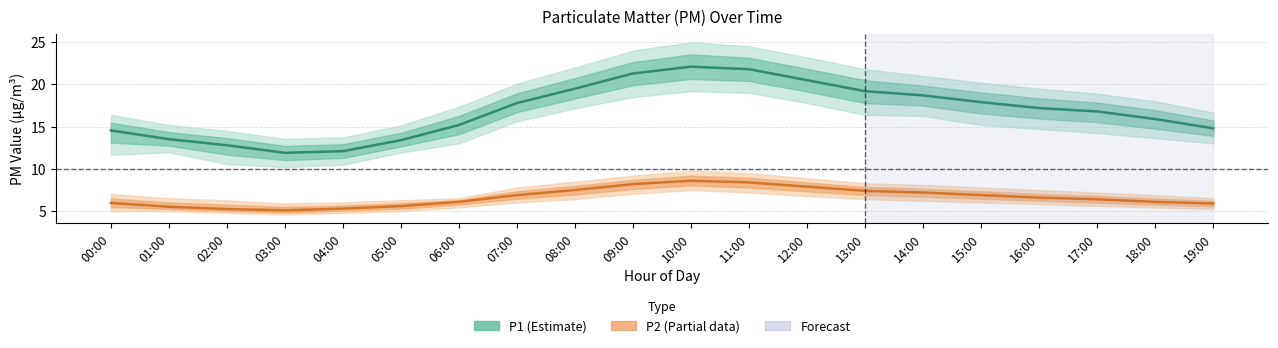

Reading left to right, what are all the values shown in this chart?

P1 (PM10): 00:00=14.6	01:00=13.5	02:00=12.8	03:00=11.9	04:00=12.1	05:00=13.4	06:00=15.2	07:00=17.8	08:00=19.5	09:00=21.3	10:00=22.1	11:00=21.8	12:00=20.5	13:00=19.2	14:00=18.7	15:00=17.9	16:00=17.2	17:00=16.8	18:00=15.9	19:00=14.8
P2 (PM2.5): 00:00=6.0	01:00=5.5	02:00=5.2	03:00=5.1	04:00=5.3	05:00=5.6	06:00=6.1	07:00=6.9	08:00=7.5	09:00=8.2	10:00=8.6	11:00=8.4	12:00=7.9	13:00=7.4	14:00=7.2	15:00=6.9	16:00=6.6	17:00=6.4	18:00=6.1	19:00=5.9